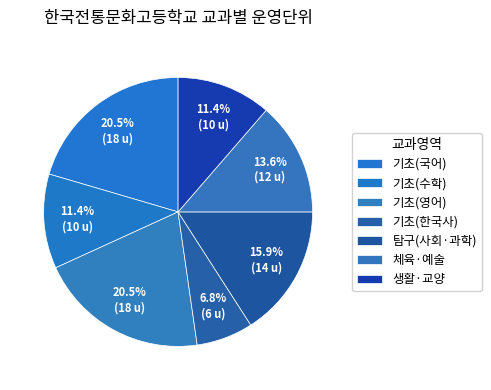

How many slices are in this pie chart?

7